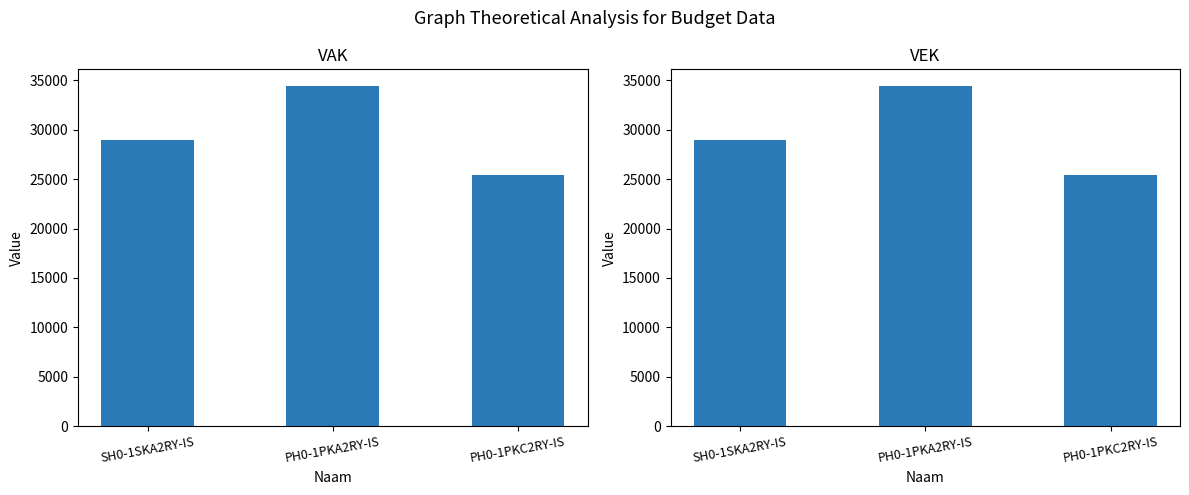

Which label corresponds to the smallest value in the chart?

PH0-1PKC2RY-IS